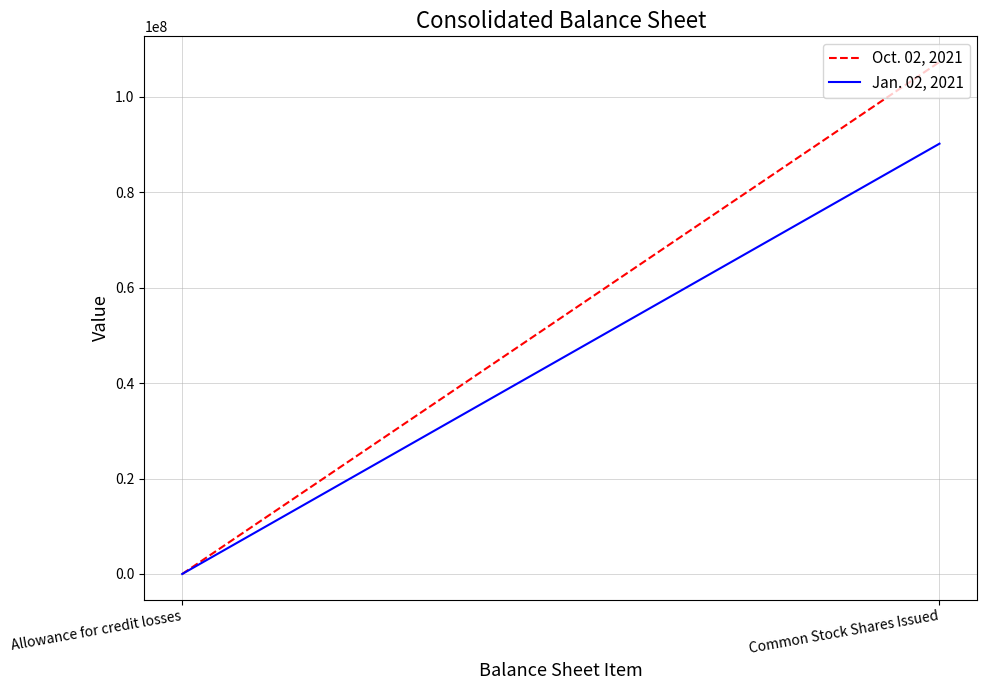

Is it true that Oct. 02, 2021 equals 882 at Allowance for credit losses?

True